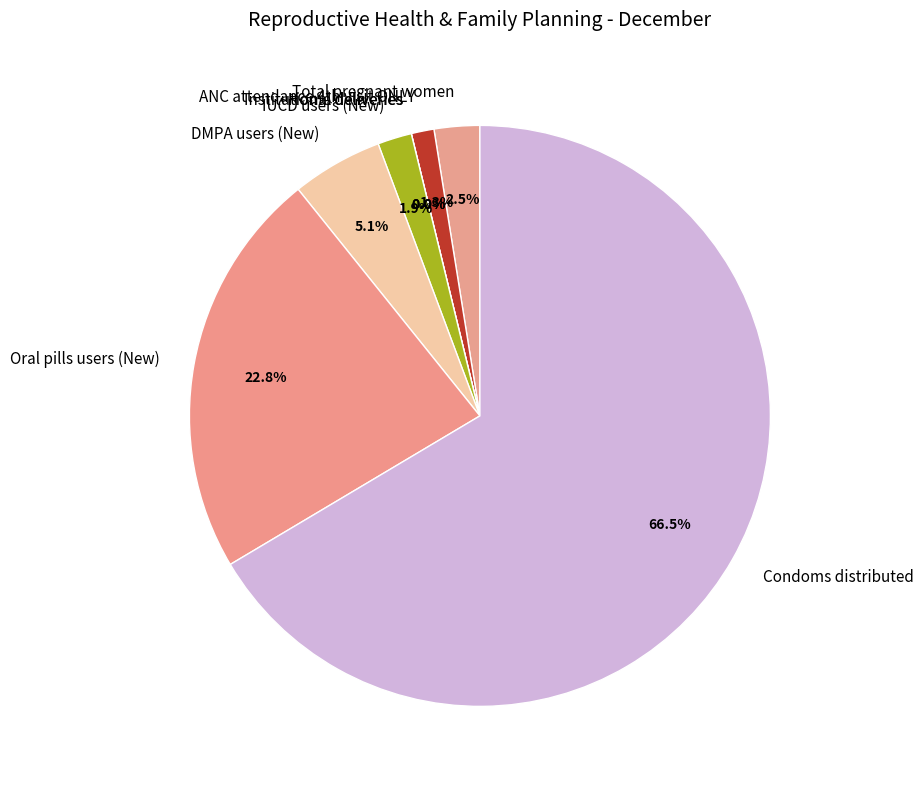

To the nearest percent, what is the difference between the DMPA users (New) and Total pregnant women slice percentages?

3%